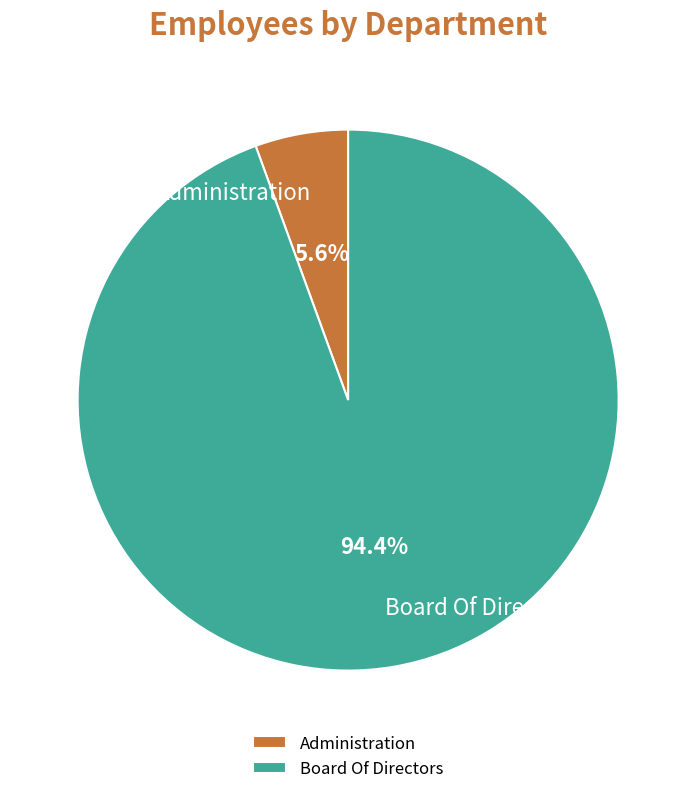

Does Board Of Directors represent more than half of the total?

Yes